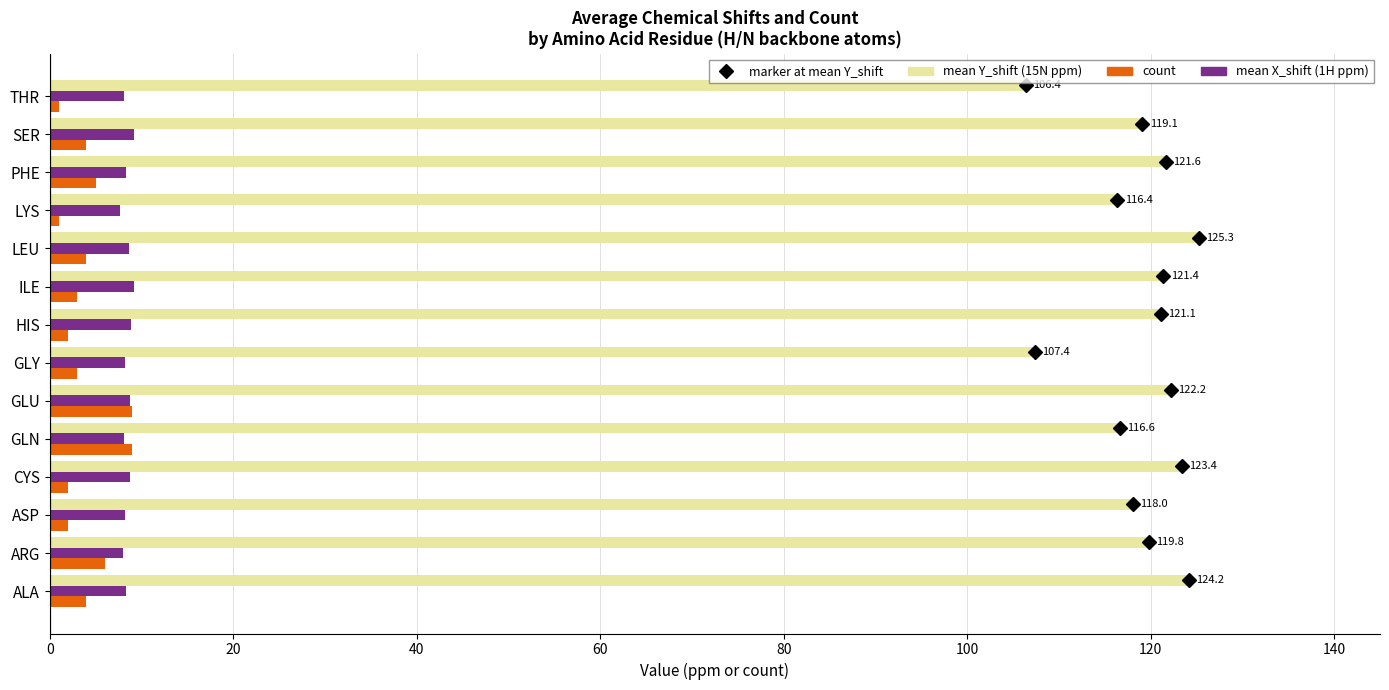

What is the total value across all series at ARG?

133.9